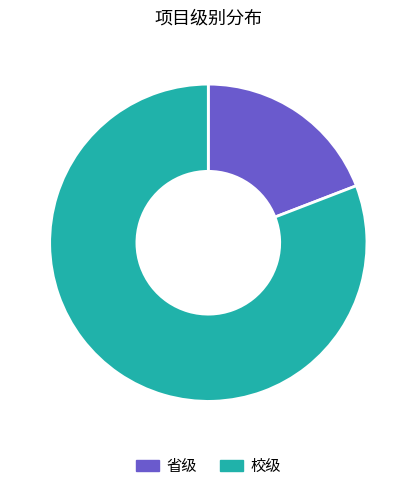

What is the largest slice in the pie chart?

校级